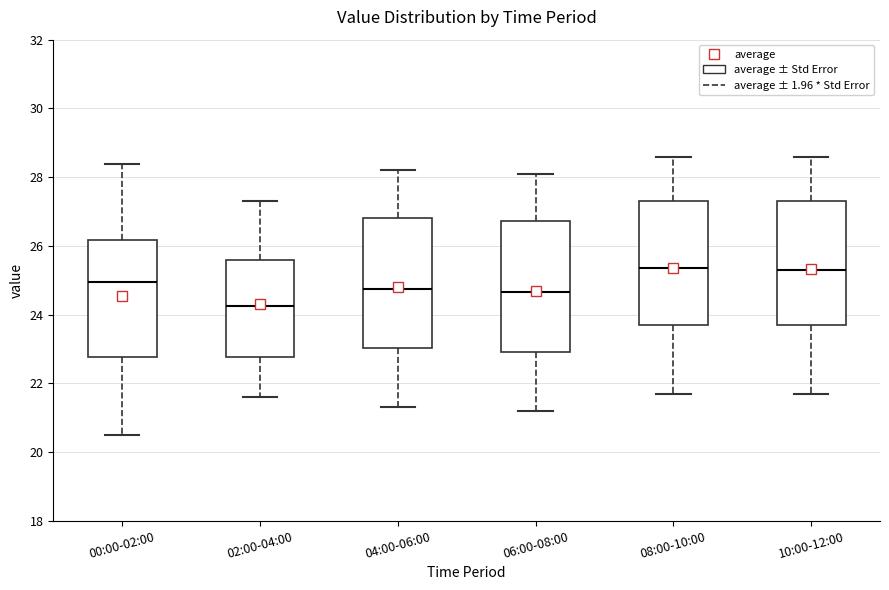

Reading left to right, transcribe this box plot: for each box, give where its median line is, the range the box spans, and where its two whiskers end, as read against the y-axis. The values are not printed on the chart, so give them approximately, as read against the axis.

00:00-02:00: median 25.0, box 22.8 to 26.2, whiskers 20.6 to 28.4
02:00-04:00: median 24.2, box 22.8 to 25.6, whiskers 21.6 to 27.4
04:00-06:00: median 24.8, box 23.0 to 26.8, whiskers 21.4 to 28.2
06:00-08:00: median 24.6, box 23.0 to 26.8, whiskers 21.2 to 28.2
08:00-10:00: median 25.4, box 23.8 to 27.4, whiskers 21.8 to 28.6
10:00-12:00: median 25.4, box 23.8 to 27.4, whiskers 21.8 to 28.6